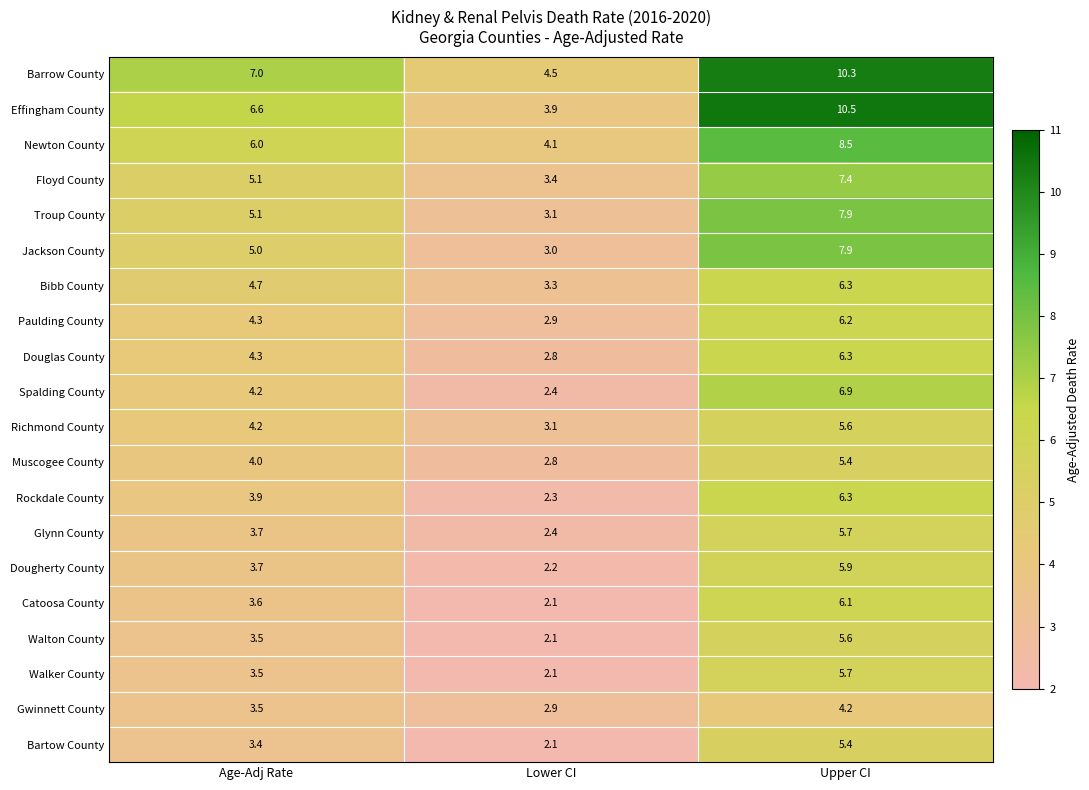

What is the smallest value displayed?

2.1